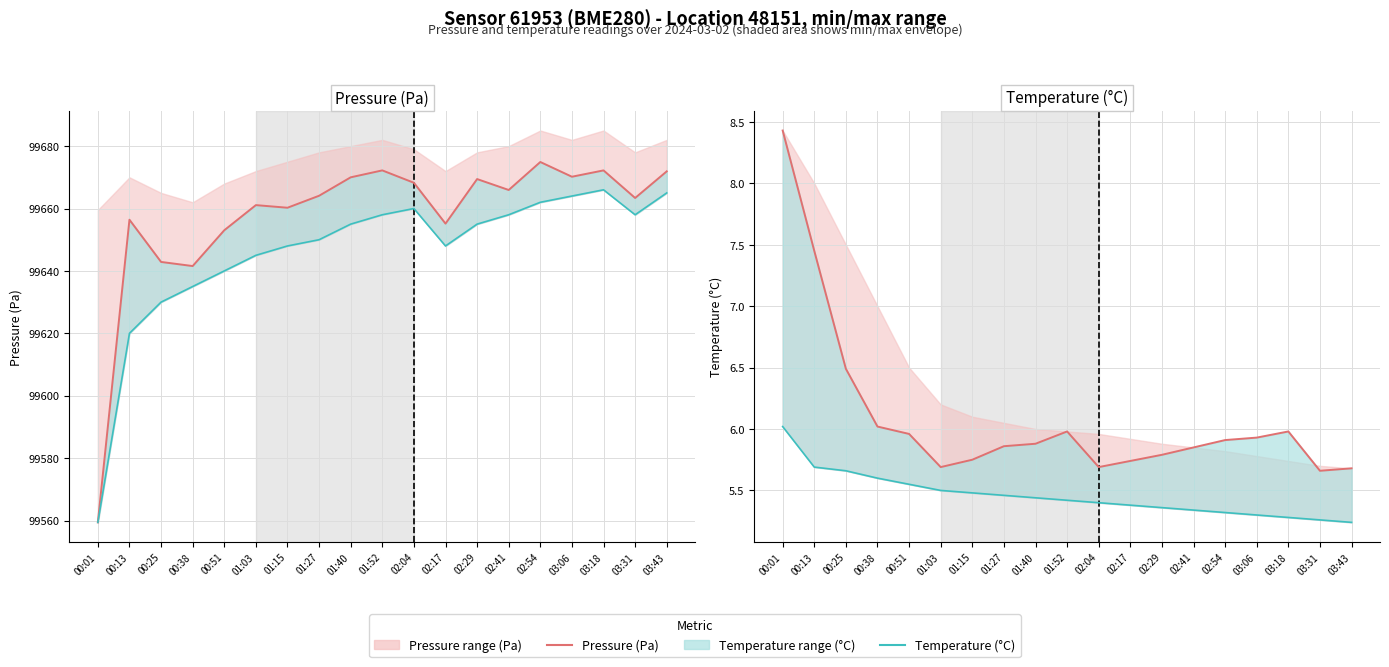

What is the sum of all Min envelope values?

103.7